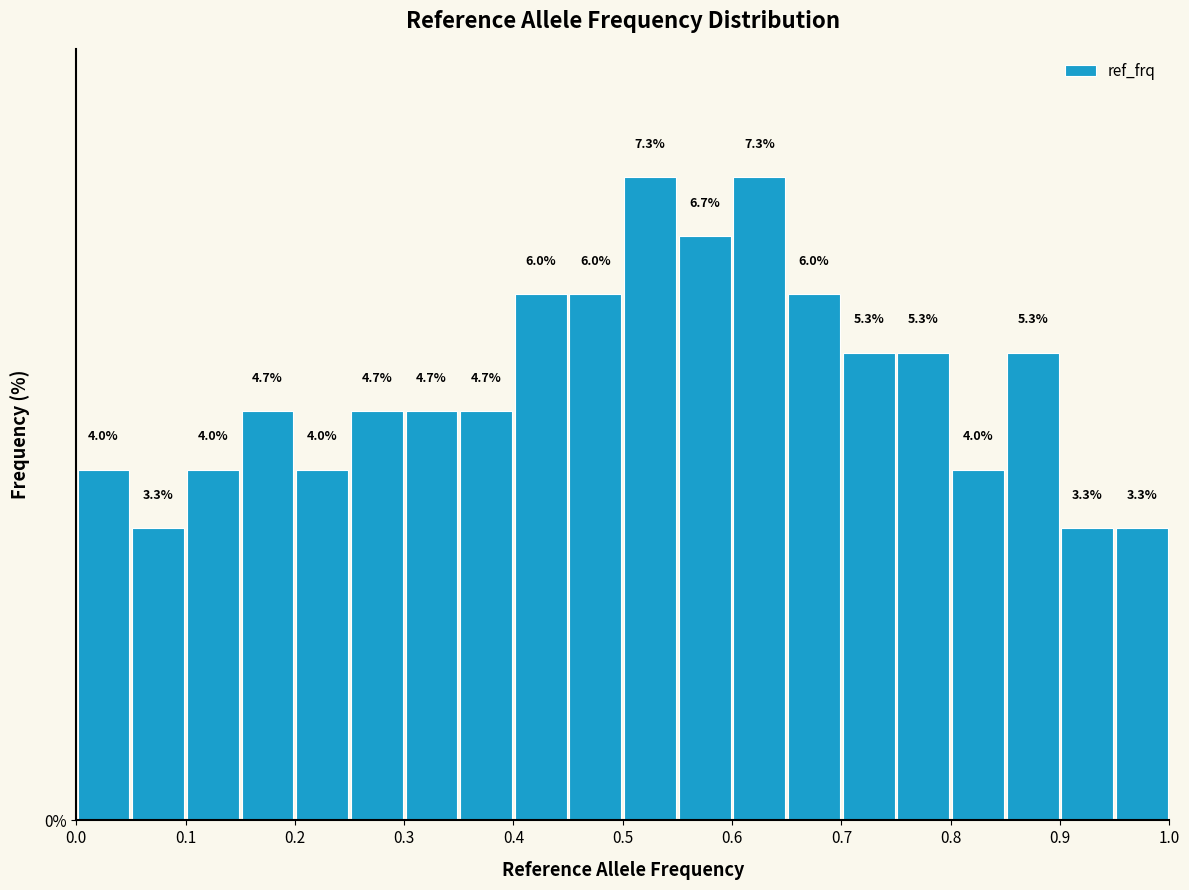

Reading left to right, list every bar in this chart as the range it spans on the x-axis followed by its height.

0.00 to 0.05: 4.0
0.05 to 0.10: 3.3
0.10 to 0.15: 4.0
0.15 to 0.20: 4.7
0.20 to 0.25: 4.0
0.25 to 0.30: 4.7
0.30 to 0.35: 4.7
0.35 to 0.40: 4.7
0.40 to 0.45: 6.0
0.45 to 0.50: 6.0
0.50 to 0.55: 7.3
0.55 to 0.60: 6.7
0.60 to 0.65: 7.3
0.65 to 0.70: 6.0
0.70 to 0.75: 5.3
0.75 to 0.80: 5.3
0.80 to 0.85: 4.0
0.85 to 0.90: 5.3
0.90 to 0.95: 3.3
0.95 to 1.00: 3.3